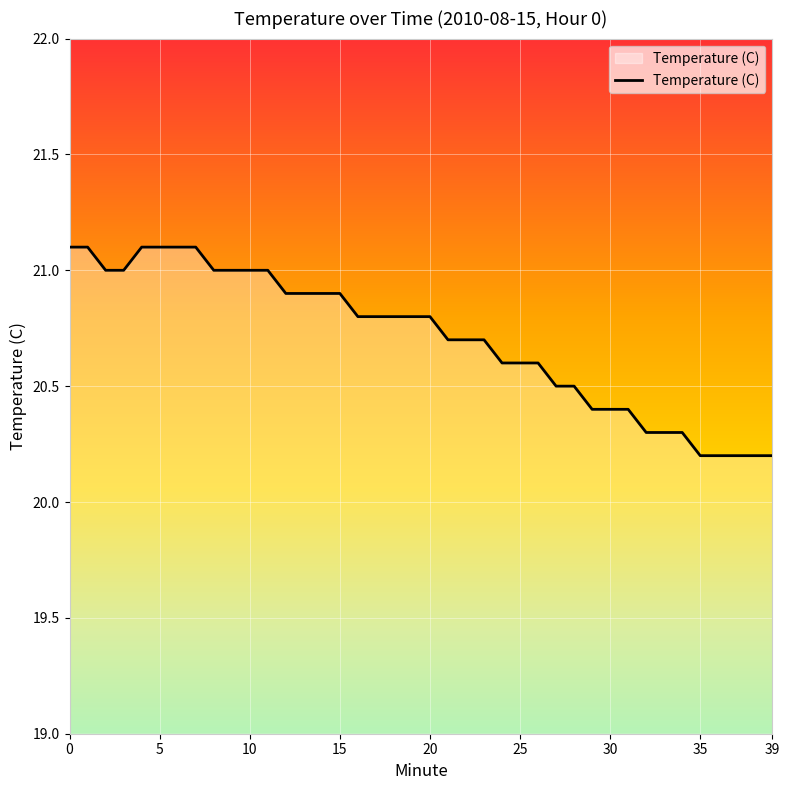

What is the greatest value displayed?

21.1